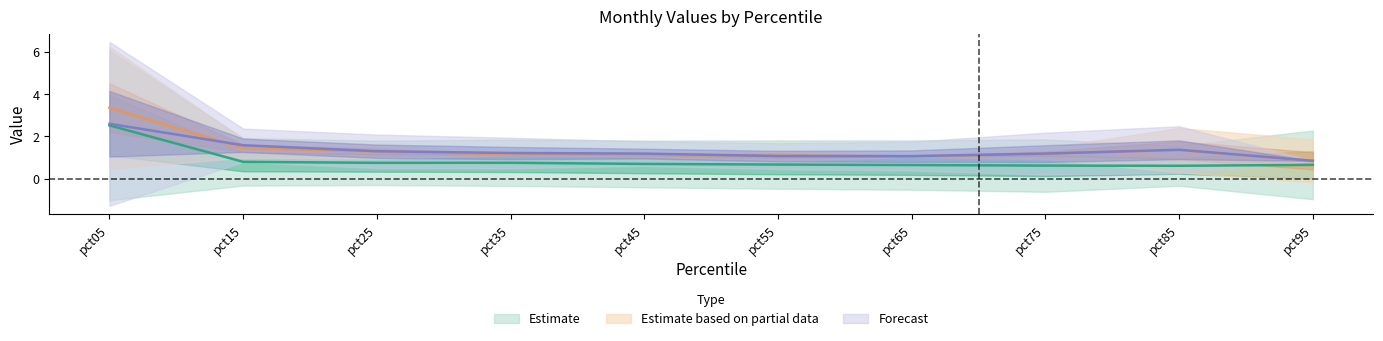

True or false: Feb and Mar intersect in this chart.

False